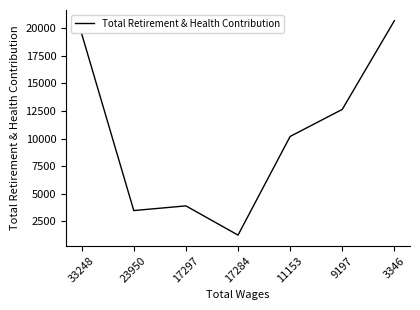

What is the approximate value at 3346, to the nearest 10?

20680